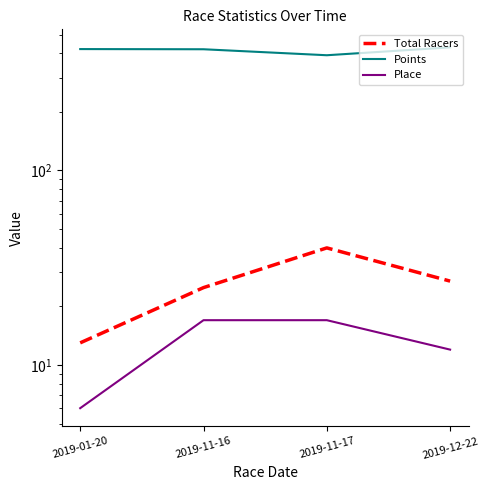

Where is the first local maximum for Total Racers?

2019-11-17